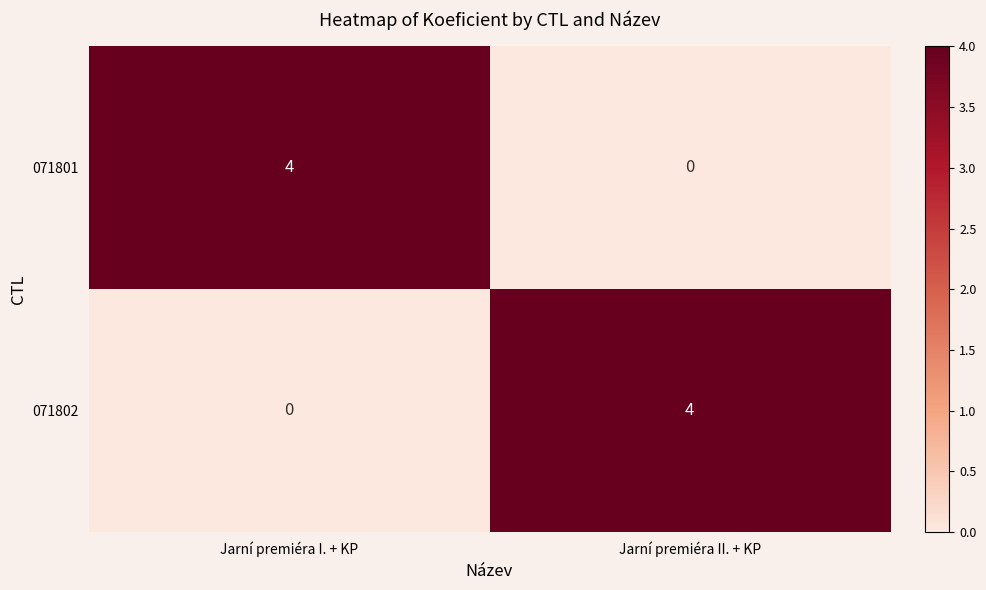

True or false: 071801 has a value of 4 at Jarní premiéra I. + KP.

True